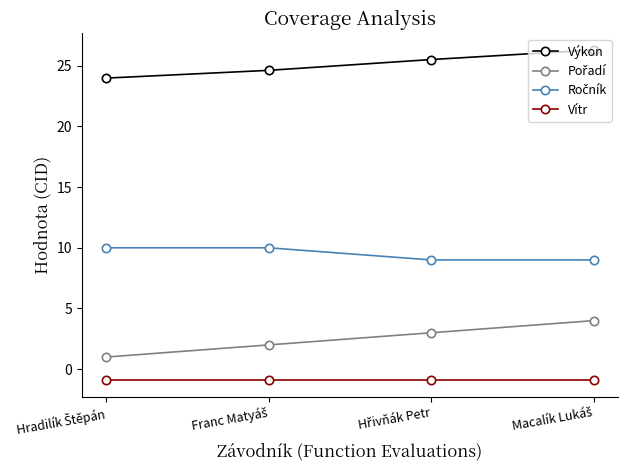

What is the lowest value of the Vítr series?

-0.9